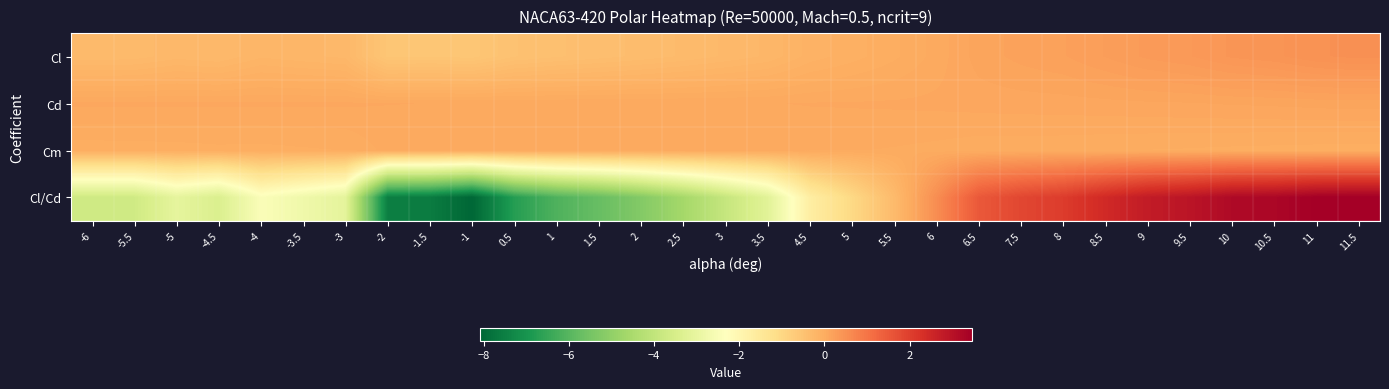

Reading left to right, what are all the values shown in this chart?

Cl: -6=-0.3	-5.5=-0.3	-5=-0.3	-4.5=-0.3	-4=-0.2	-3.5=-0.2	-3=-0.3	-2=-0.6	-1.5=-0.6	-1=-0.6	0.5=-0.5	1=-0.4	1.5=-0.4	2=-0.4	2.5=-0.3	3=-0.3	3.5=-0.2	4.5=-0.1	5=-0.1	5.5=-0.0	6=0.0	6.5=0.1	7.5=0.2	8=0.2	8.5=0.3	9=0.3	9.5=0.3	10=0.4	10.5=0.4	11=0.5	11.5=0.5
Cd: -6=0.1	-5.5=0.1	-5=0.1	-4.5=0.1	-4=0.1	-3.5=0.1	-3=0.1	-2=0.1	-1.5=0.1	-1=0.1	0.5=0.1	1=0.1	1.5=0.1	2=0.1	2.5=0.1	3=0.1	3.5=0.1	4.5=0.1	5=0.1	5.5=0.1	6=0.1	6.5=0.1	7.5=0.1	8=0.1	8.5=0.1	9=0.1	9.5=0.1	10=0.1	10.5=0.1	11=0.1	11.5=0.1
Cm: -6=-0.0	-5.5=-0.0	-5=-0.0	-4.5=-0.0	-4=-0.0	-3.5=-0.0	-3=-0.0	-2=0.0	-1.5=0.0	-1=0.1	0.5=0.1	1=0.1	1.5=0.1	2=0.0	2.5=0.0	3=0.0	3.5=0.0	4.5=0.0	5=0.0	5.5=0.0	6=0.0	6.5=0.0	7.5=-0.0	8=-0.0	8.5=-0.0	9=-0.0	9.5=-0.0	10=-0.0	10.5=-0.0	11=-0.0	11.5=-0.0
Cl/Cd: -6=-3.7	-5.5=-3.7	-5=-3.1	-4.5=-3.4	-4=-2.4	-3.5=-2.8	-3=-3.1	-2=-7.5	-1.5=-7.6	-1=-8.1	0.5=-6.7	1=-6.1	1.5=-5.7	2=-5.2	2.5=-4.6	3=-3.9	3.5=-3.2	4.5=-1.7	5=-1.0	5.5=-0.3	6=0.6	6.5=1.5	7.5=1.8	8=2.1	8.5=2.4	9=2.8	9.5=2.9	10=3.2	10.5=3.3	11=3.4	11.5=3.5